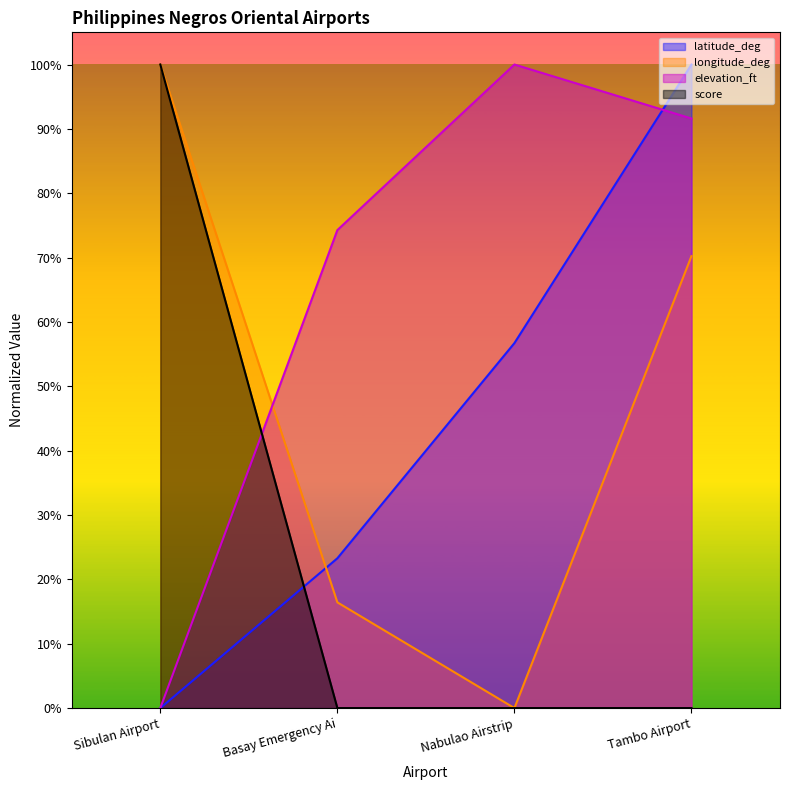

List the labels in order of score value, smallest first.

Basay Emergency Ai, Nabulao Airstrip, Tambo Airport, Sibulan Airport